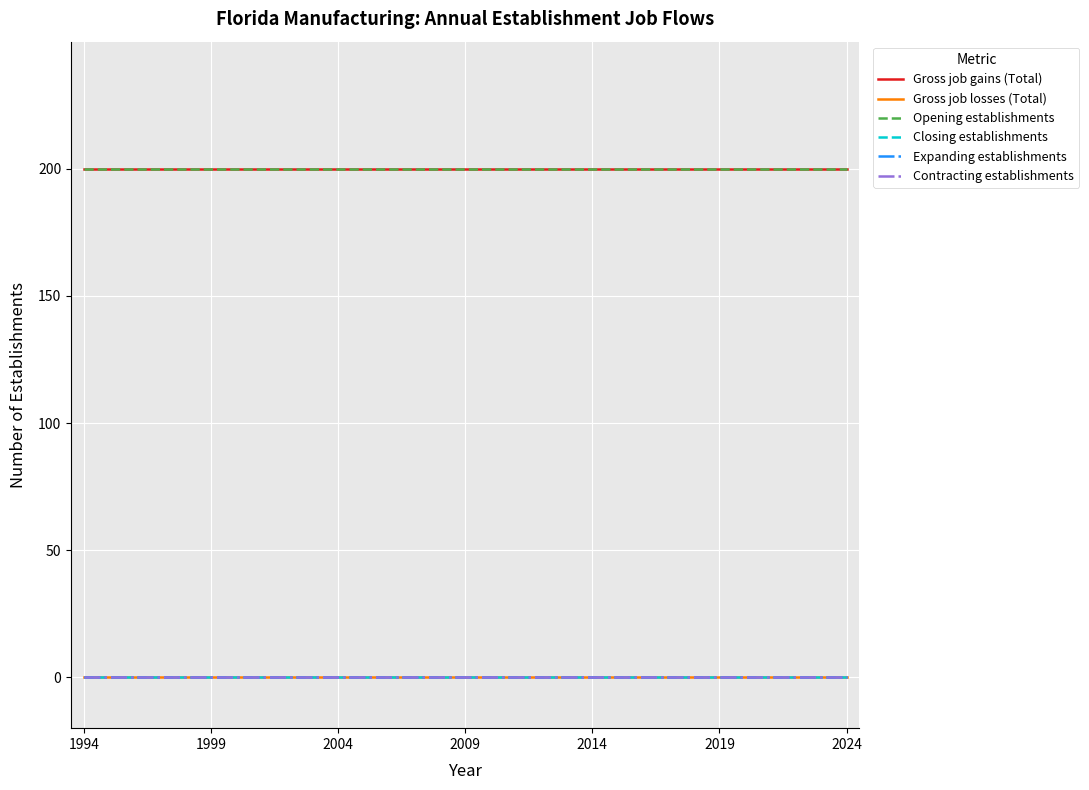

True or false: Gross job losses (Total) has more than 1 interior local peaks.

False